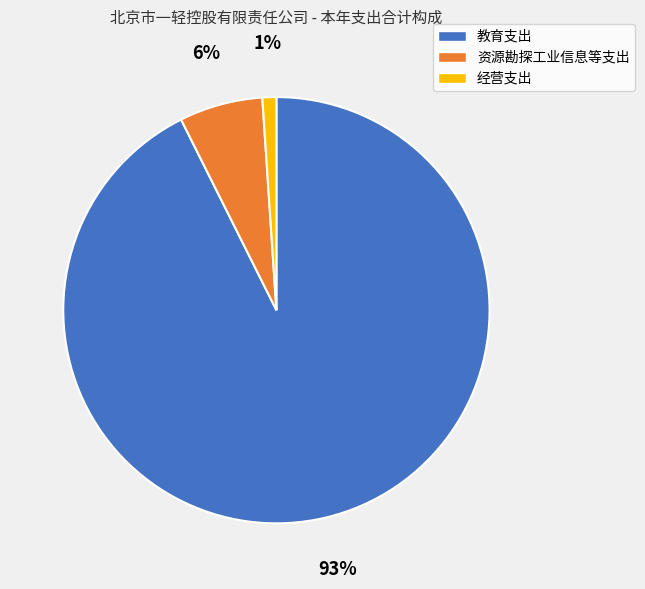

True or false: 资源勘探工业信息等支出 accounts for 19% of the total.

False